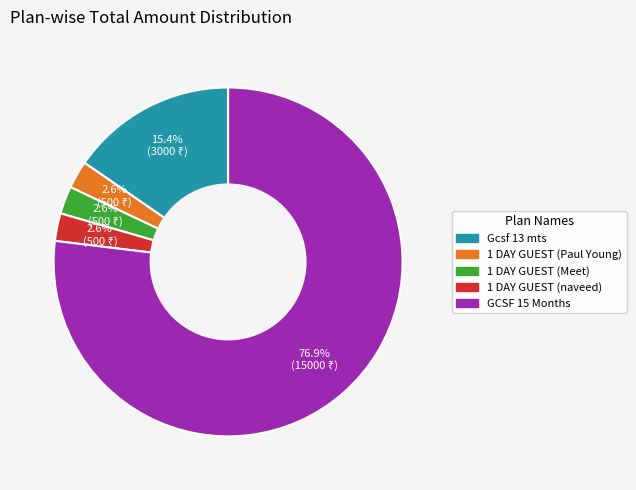

How many slices are in this pie chart?

5